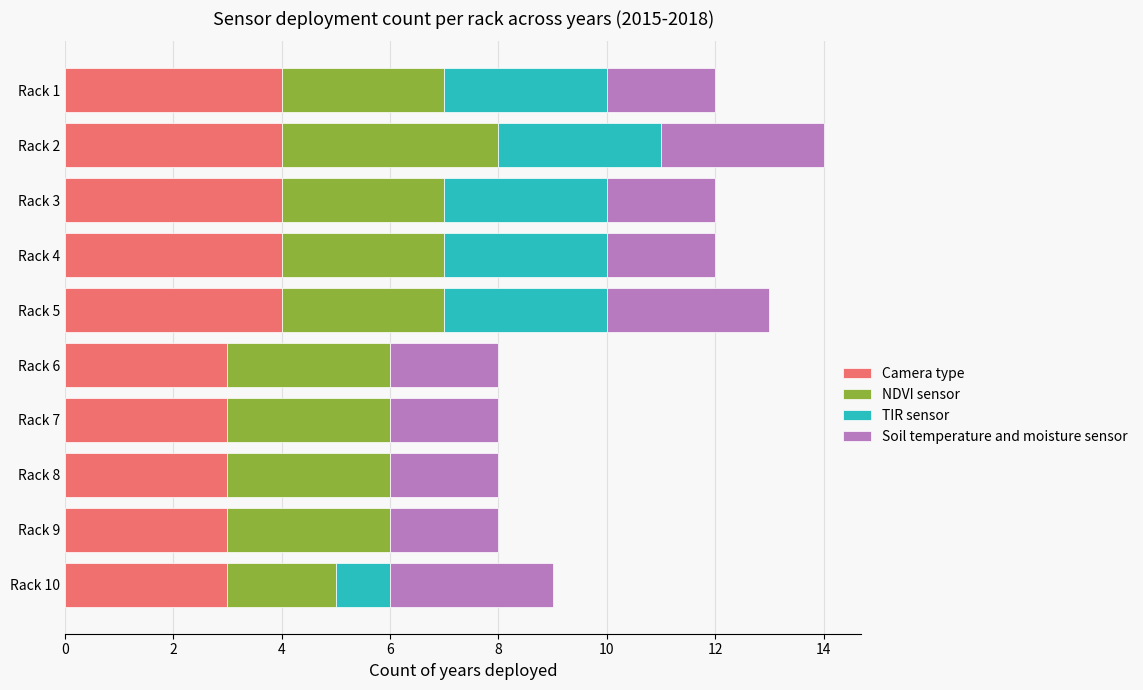

What is the highest value of the Camera type series?

4